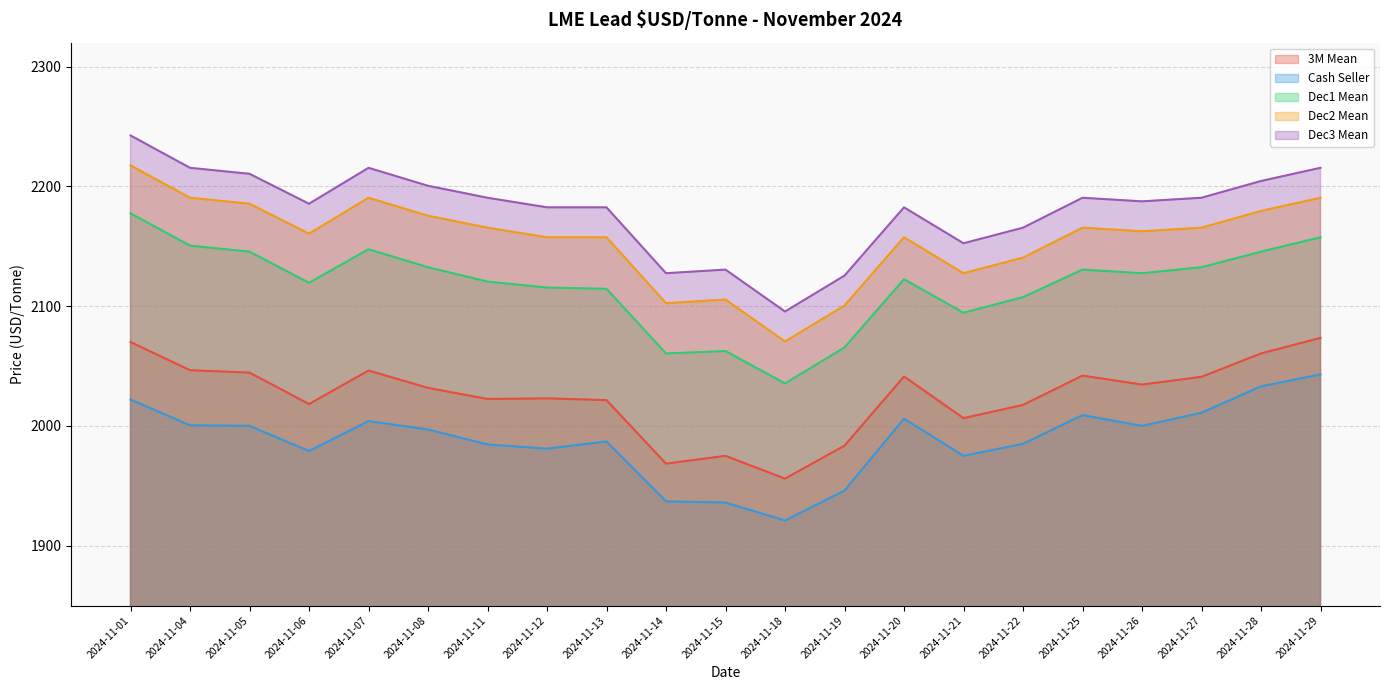

The Cash Seller series shows 3140.7 at 2024-11-08. True or false?

False